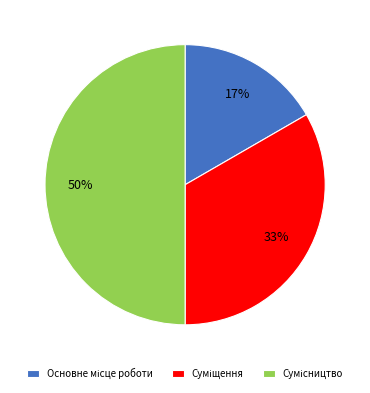

To the nearest percent, what is the average slice percentage?

33%